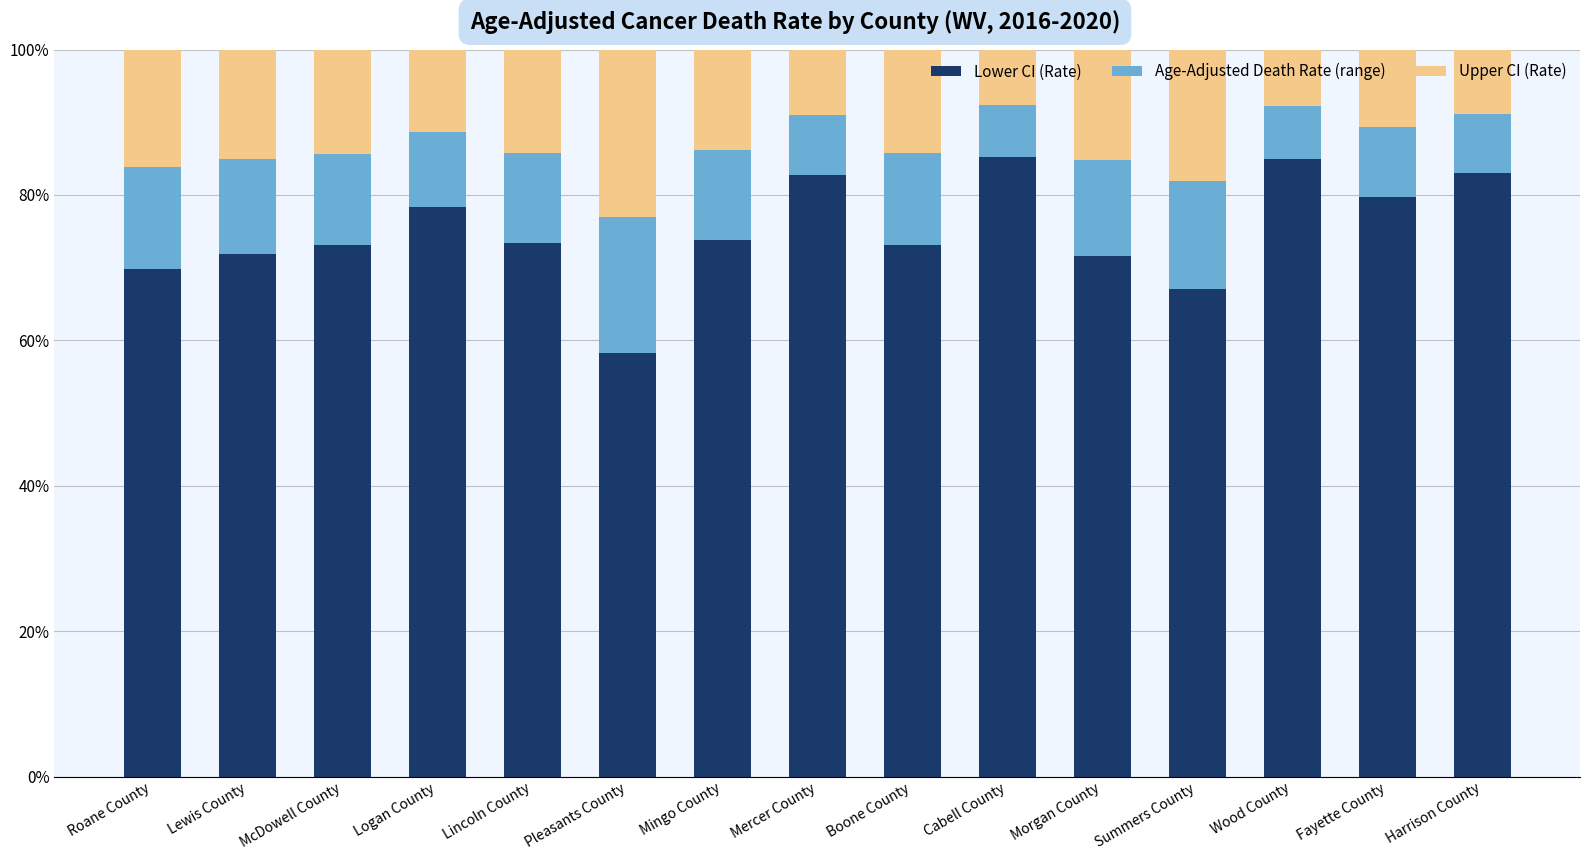

What is the value of the Lower CI (Rate) bar at the 12th from the left?

67.0